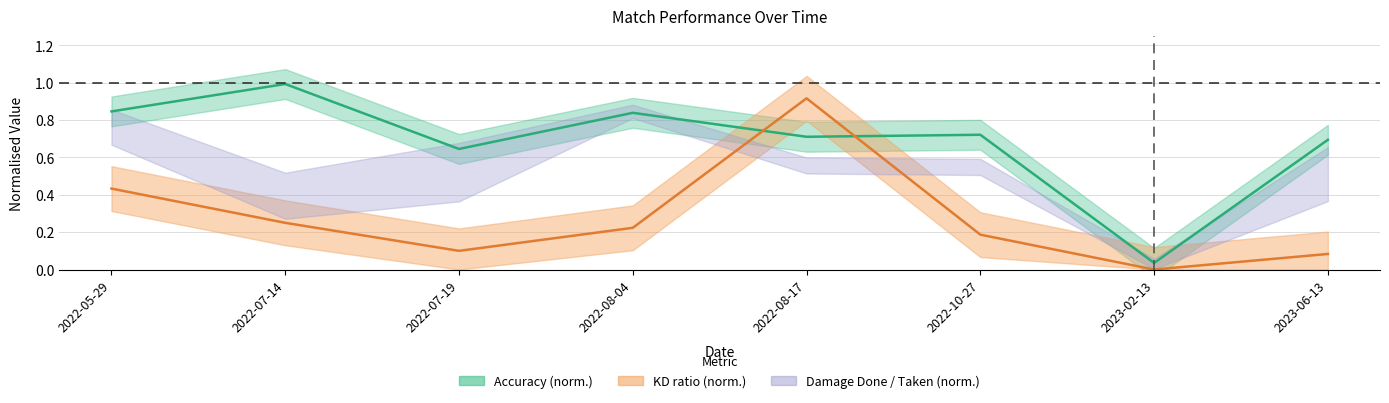

Reading left to right, extract all data points from this chart.

Accuracy: 0.8	1.0	0.6	0.8	0.7	0.7	0.0	0.7
KD: 0.4	0.2	0.1	0.2	0.9	0.2	0.0	0.1